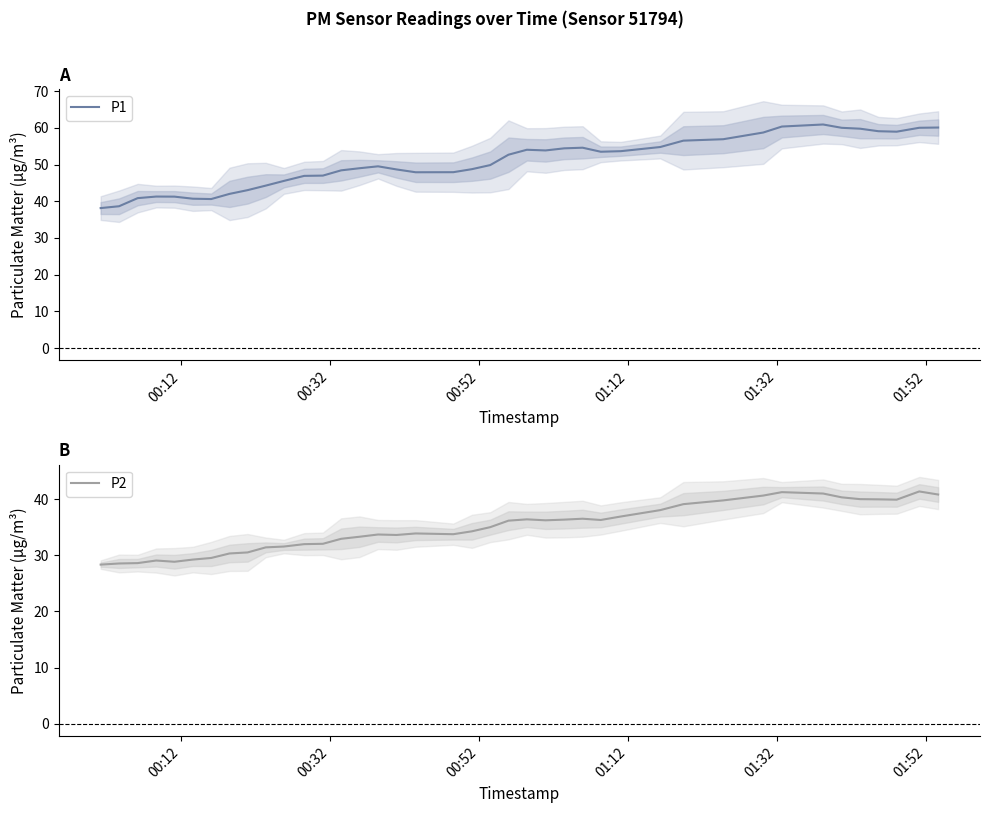

What is the difference between the maximum and minimum values in the P2 series?

13.0